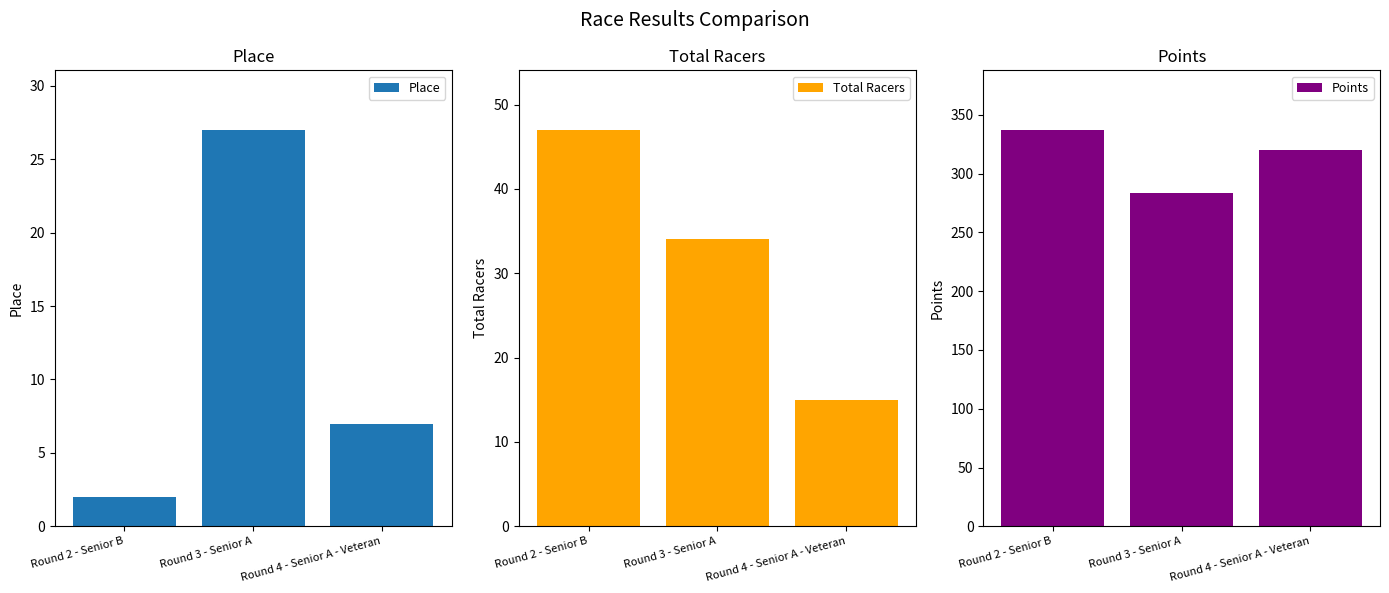

At which category is the sum across all series the highest?

Round 2 - Senior B